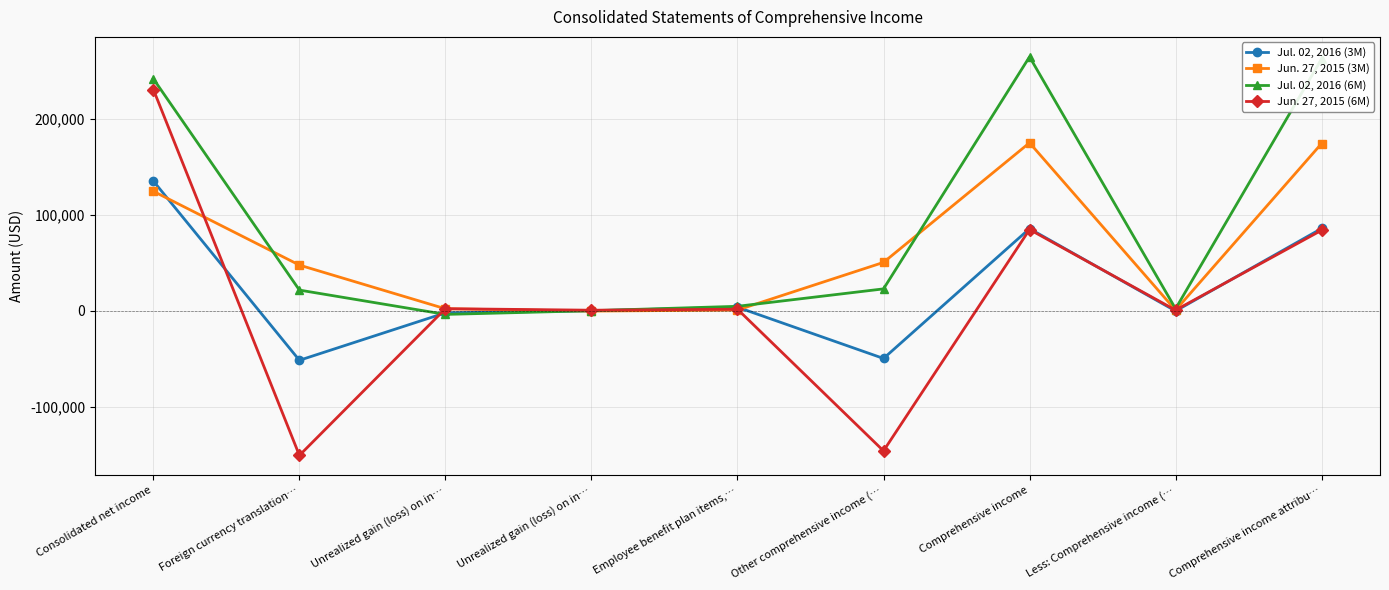

What is the highest value of the Jun. 27, 2015 (6M) series?

230774